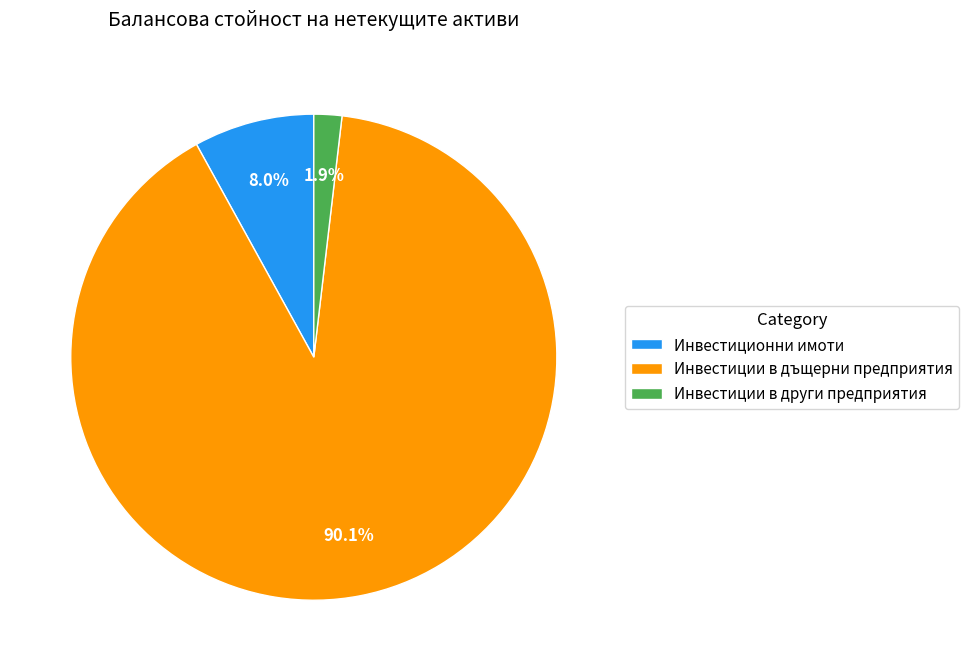

To the nearest percent, what portion does Инвестиционни имоти represent?

8%